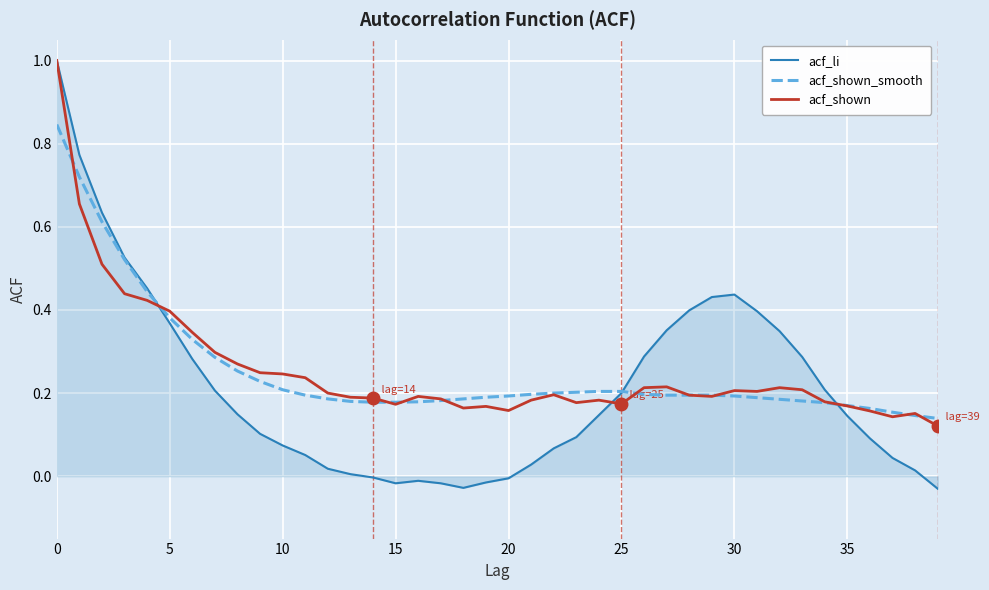

Which series has the widest spread of values?

acf_li